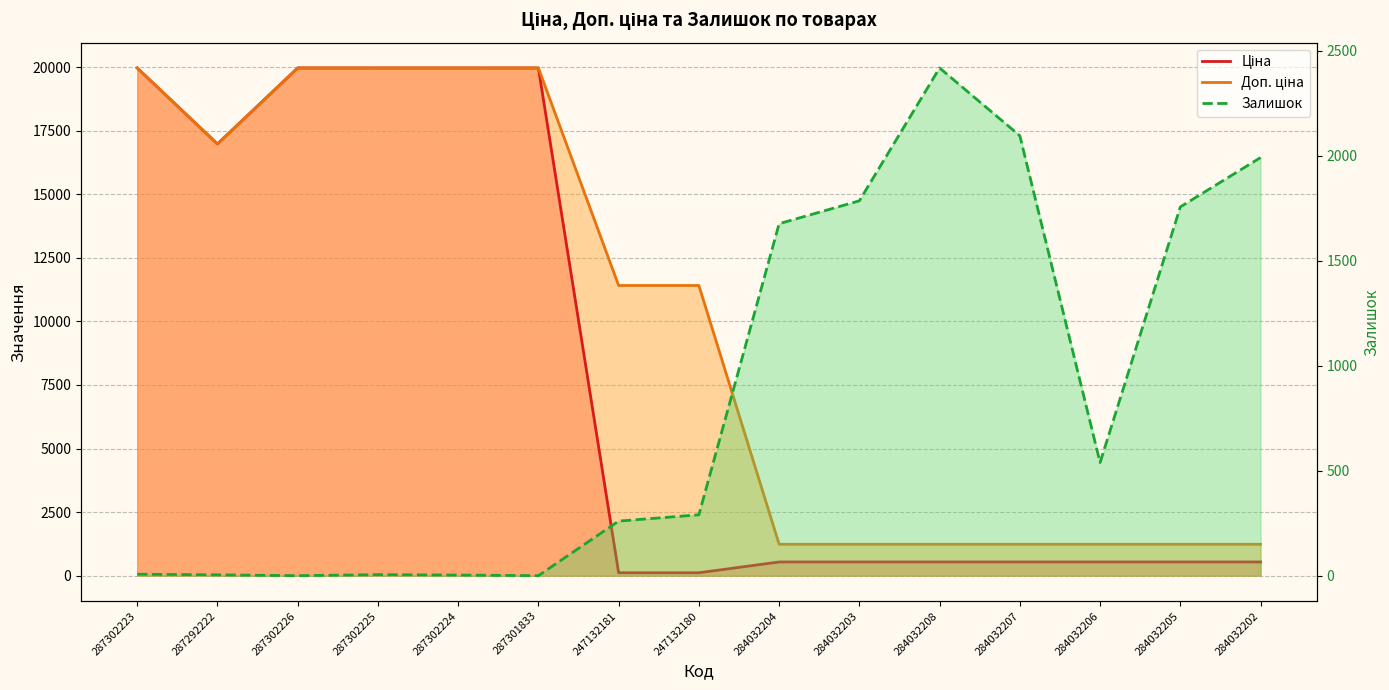

List the series in order of their peak value, lowest first.

Залишок, Ціна, Доп. ціна